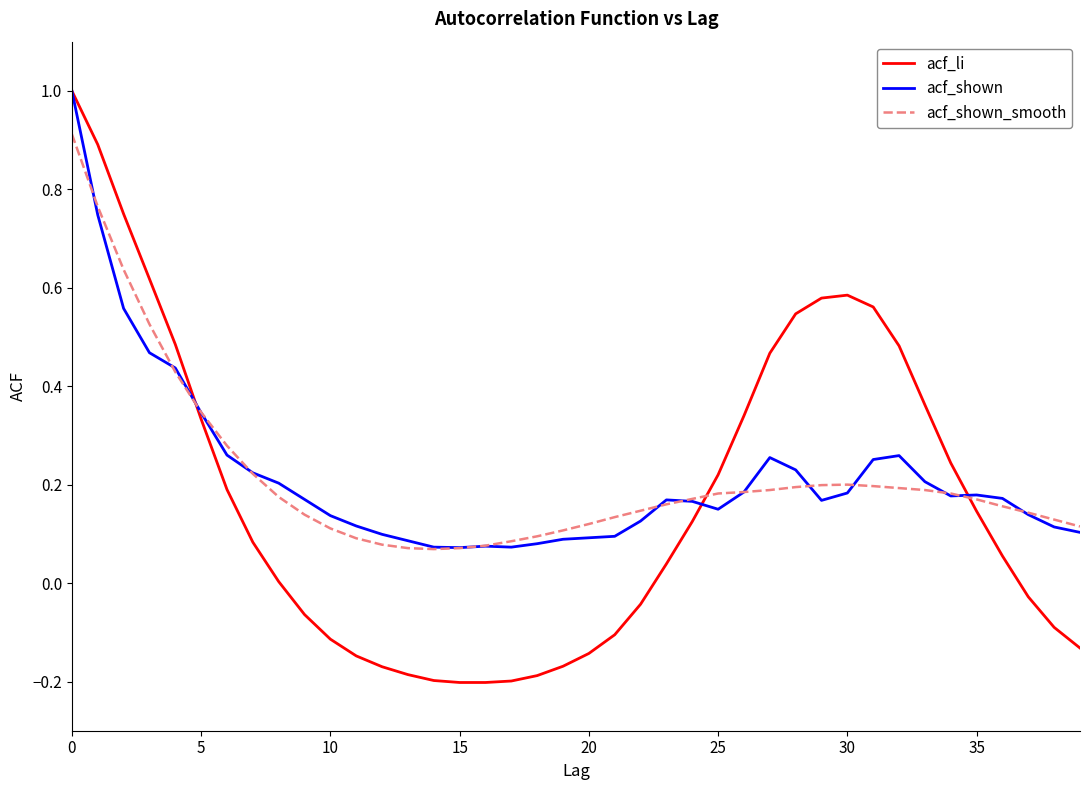

Which series has the widest spread of values?

acf_li